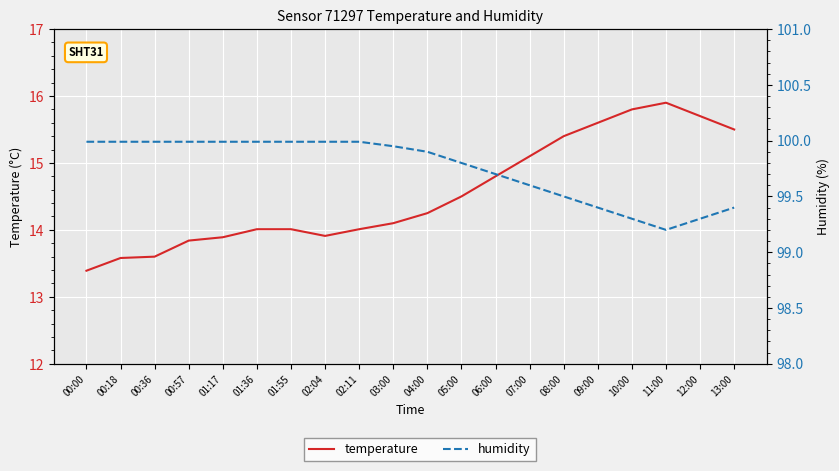

Which has a higher value, 02:04 or 13:00?

13:00